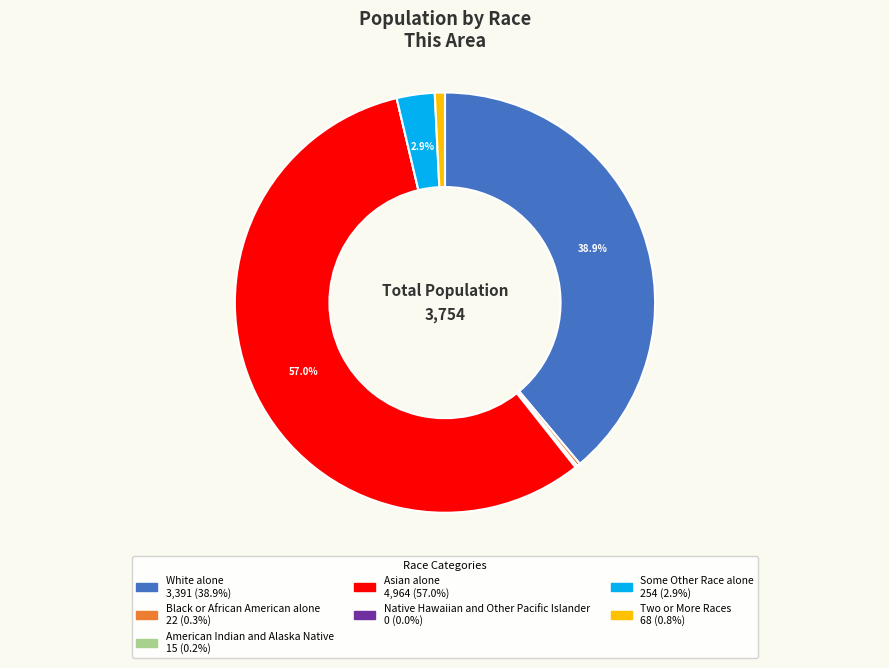

Approximately how many times larger is the value at Some Other Race alone compared to Two or More Races?

3.7